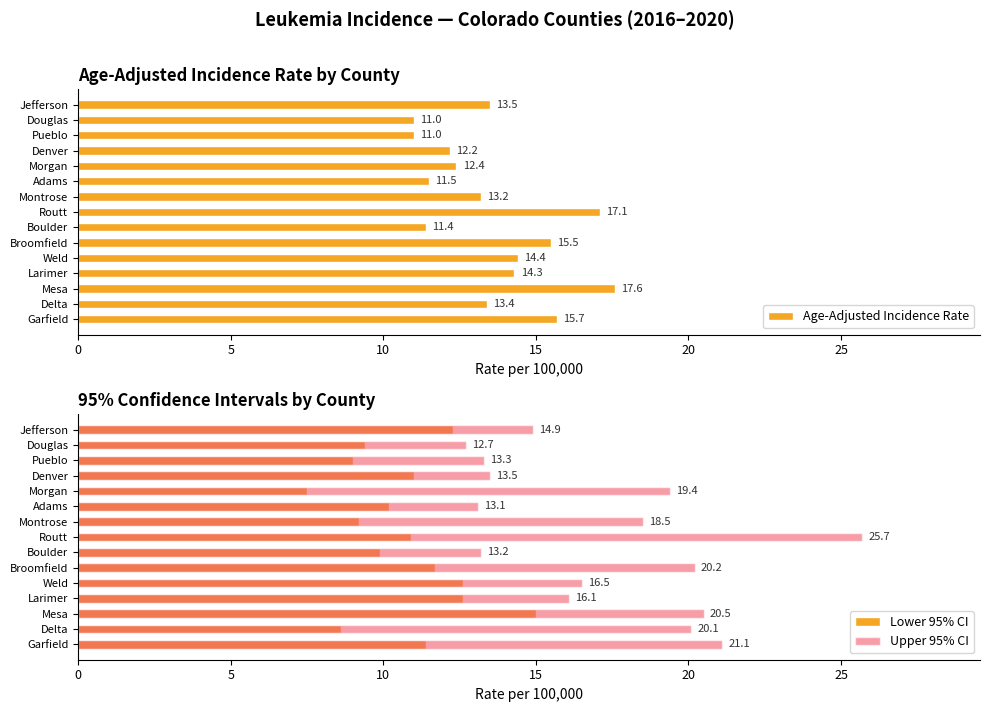

Reading left to right, what are all the values shown in this chart?

Age-Adjusted Incidence Rate: 15.7	13.4	17.6	14.3	14.4	15.5	11.4	17.1	13.2	11.5	12.4	12.2	11.0	11.0	13.5
Lower 95% CI: 11.4	8.6	15.0	12.6	12.6	11.7	9.9	10.9	9.2	10.2	7.5	11.0	9.0	9.4	12.3
Upper 95% CI: 21.1	20.1	20.5	16.1	16.5	20.2	13.2	25.7	18.5	13.1	19.4	13.5	13.3	12.7	14.9